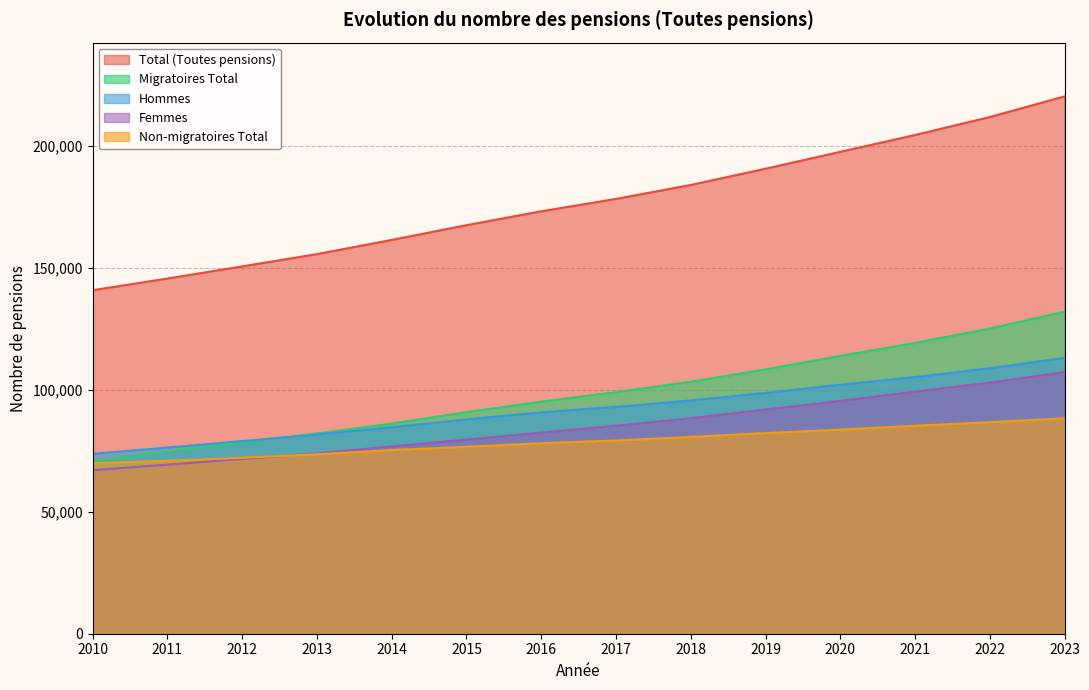

What is the sum of the Migratoires Total values at 2011 and 2016?

169692